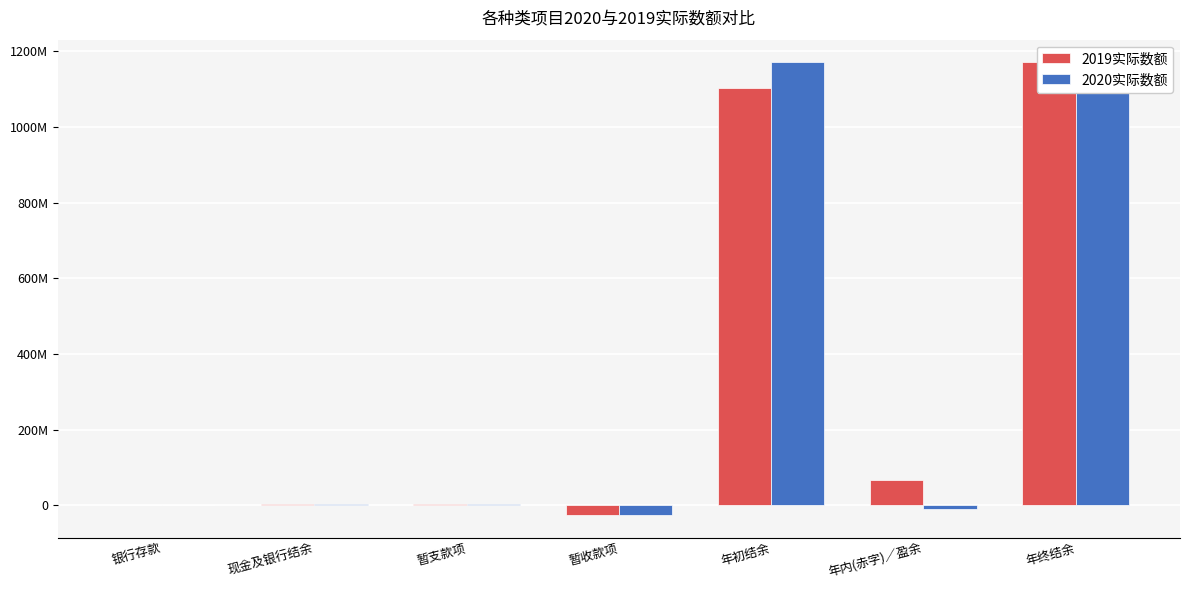

Reading right to left, transcribe all the data shown in this chart.

2019实际数额: 年终结余=1170882463	年内(赤字)／盈余=67948817	年初结余=1102933646	暂收款项=-25411193	暂支款项=3255025	现金及银行结余=4524402	银行存款=491826
2020实际数额: 年终结余=1160307771	年内(赤字)／盈余=-10574692	年初结余=1170882463	暂收款项=-25859839	暂支款项=4668832	现金及银行结余=3220441	银行存款=549788